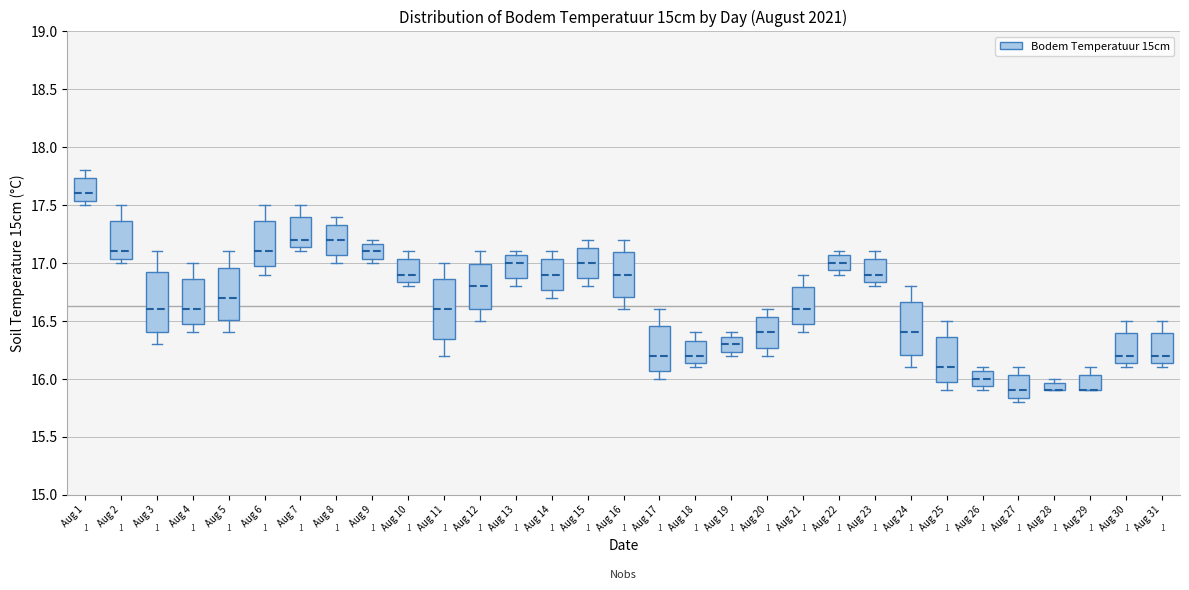

Where does the upper whisker of the box for Aug 23 end on the y-axis? The values are not printed on the chart, so give them approximately, as read against the axis.

17.10